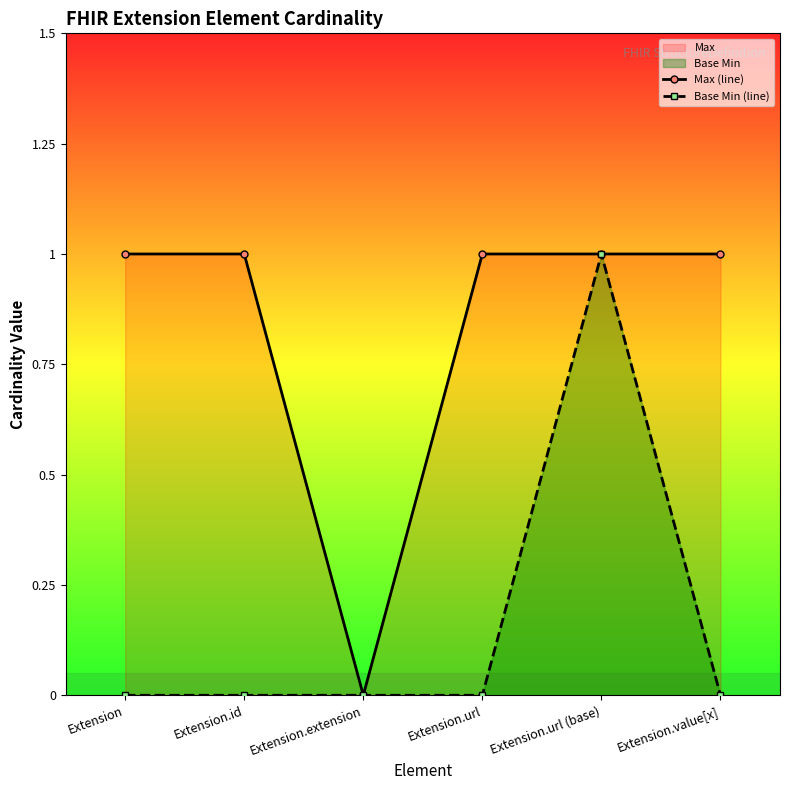

What is the total value across all series at Extension.id?

1